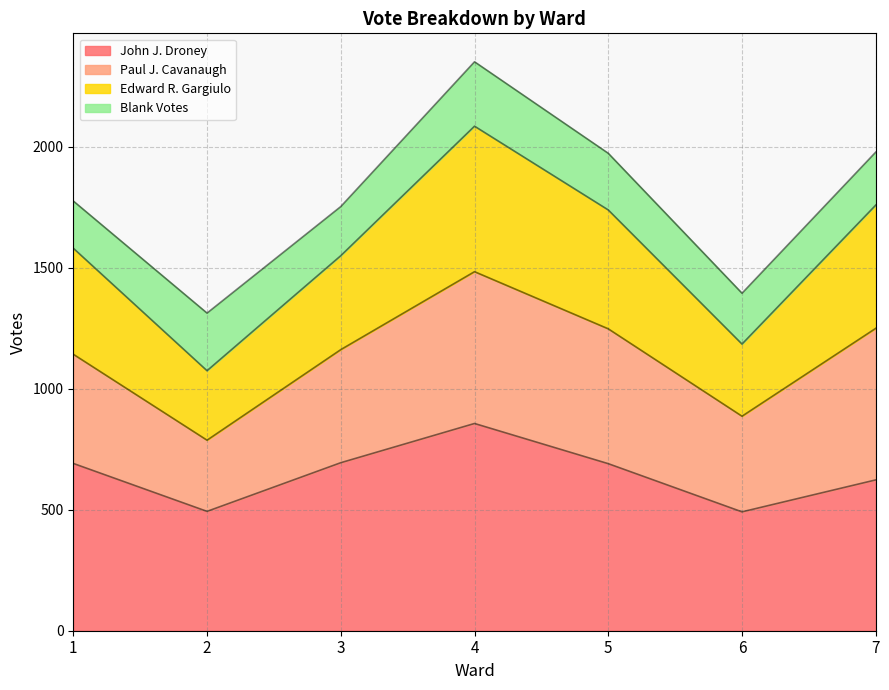

What is the difference between the maximum and minimum values in the John J. Droney series?

365